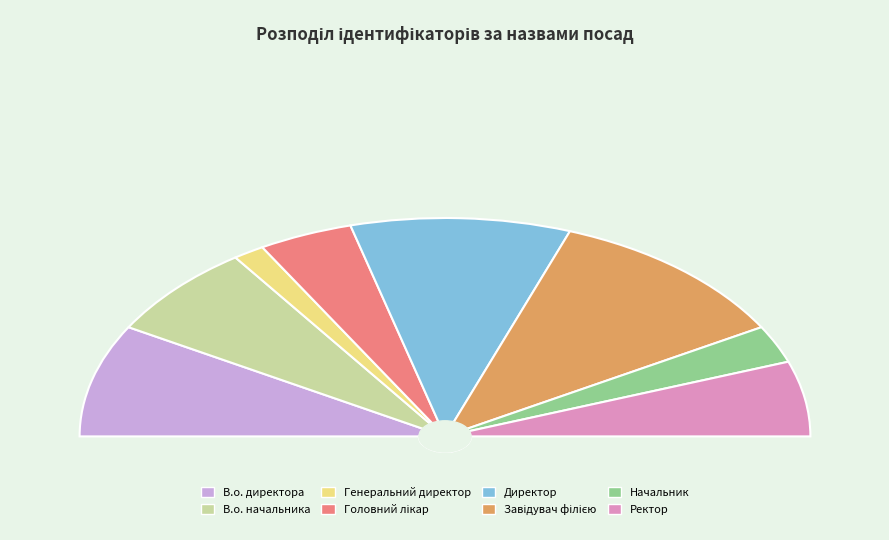

To the nearest percent, what percentage of the pie is Завідувач філією?

22%